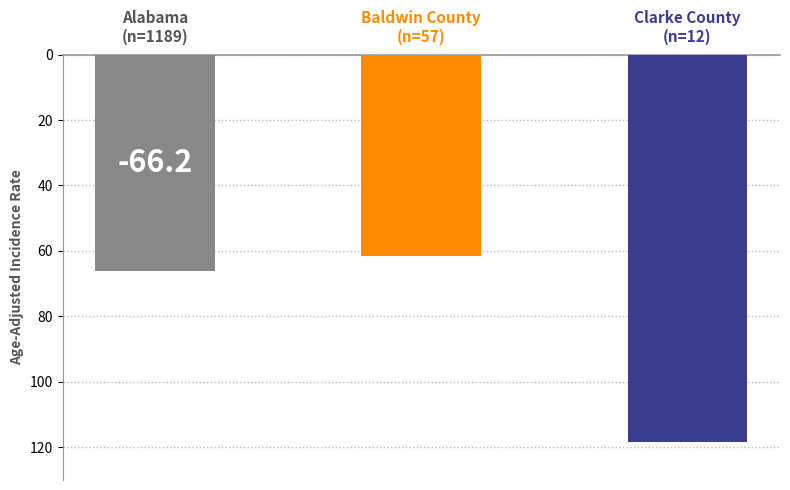

Does the chart contain any negative values?

Yes